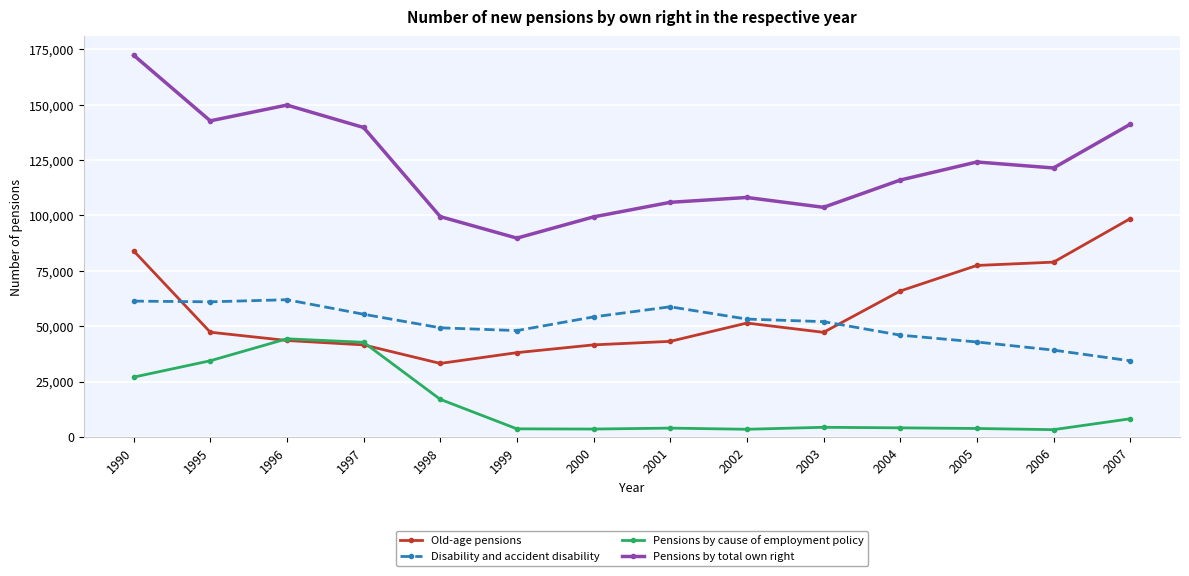

What is the sum of all Disability and accident disability values?

717671